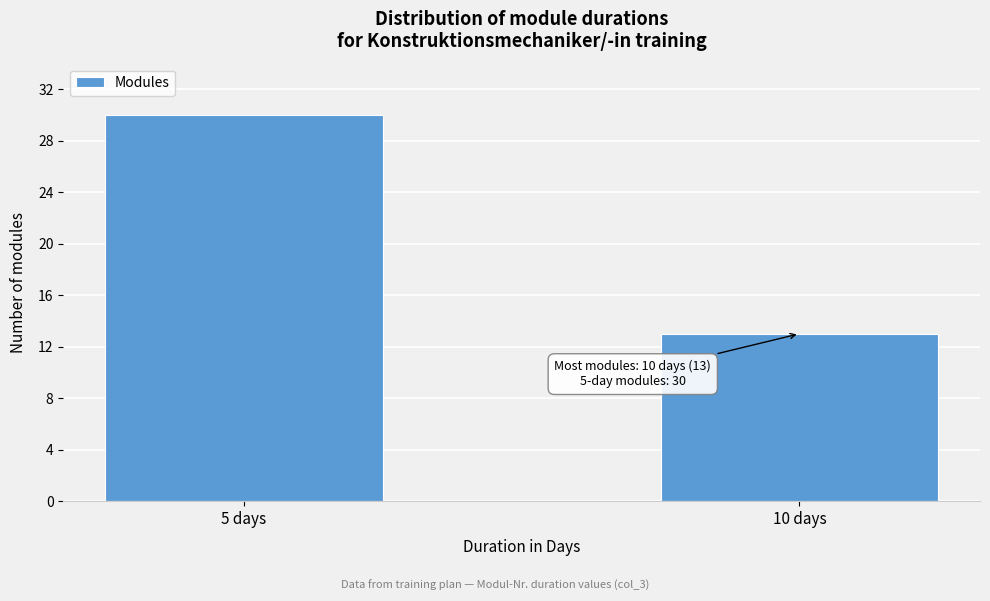

Reading right to left, transcribe all the data shown in this chart.

13	30